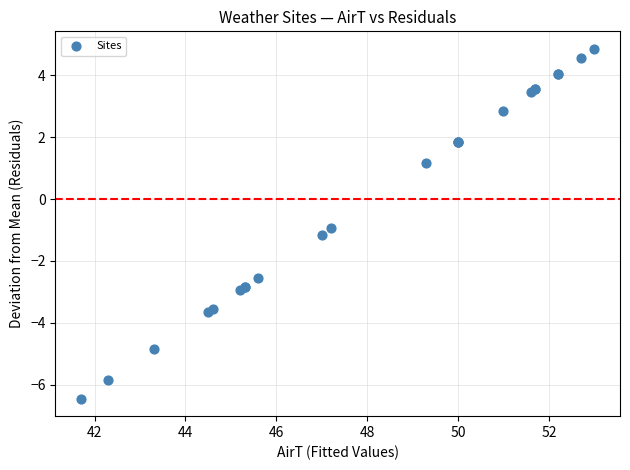

What Y value in the scatter plot is closest to 0?

-0.9